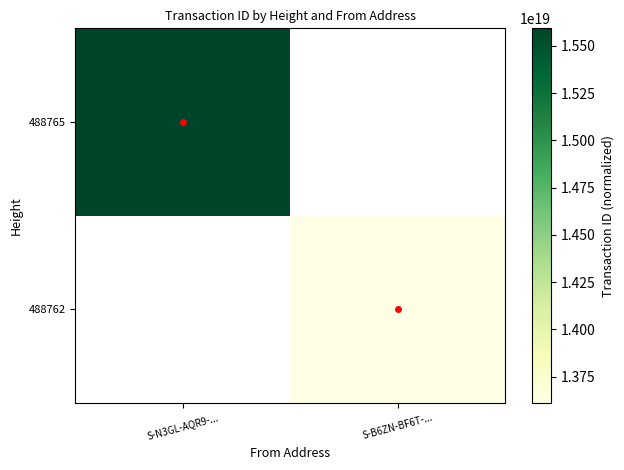

Which category has the lowest value in the 488765 series?

S-N3GL-AQR9-...